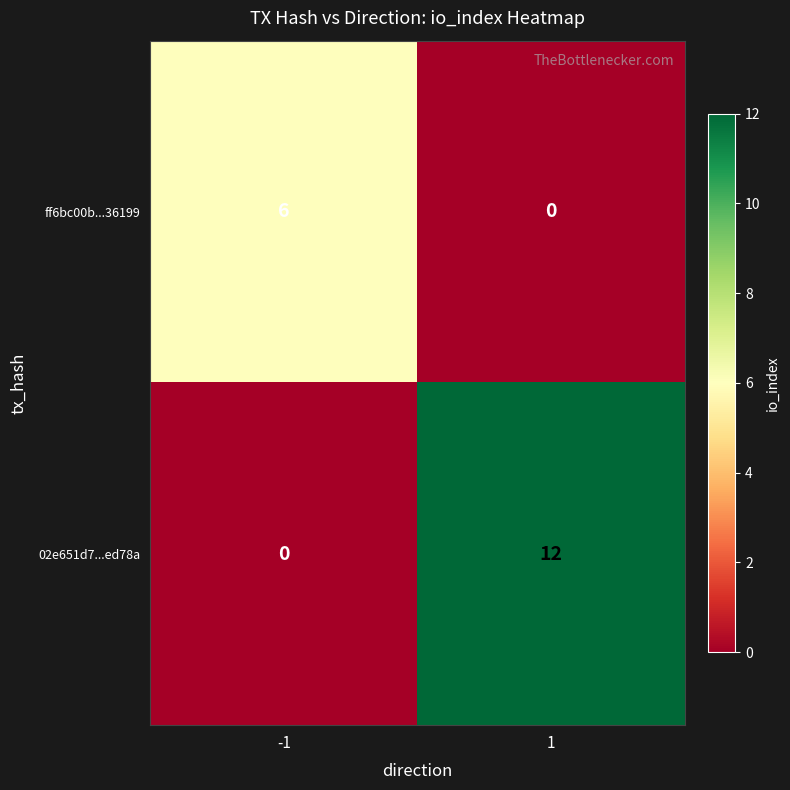

How many categories are shown in the chart?

2